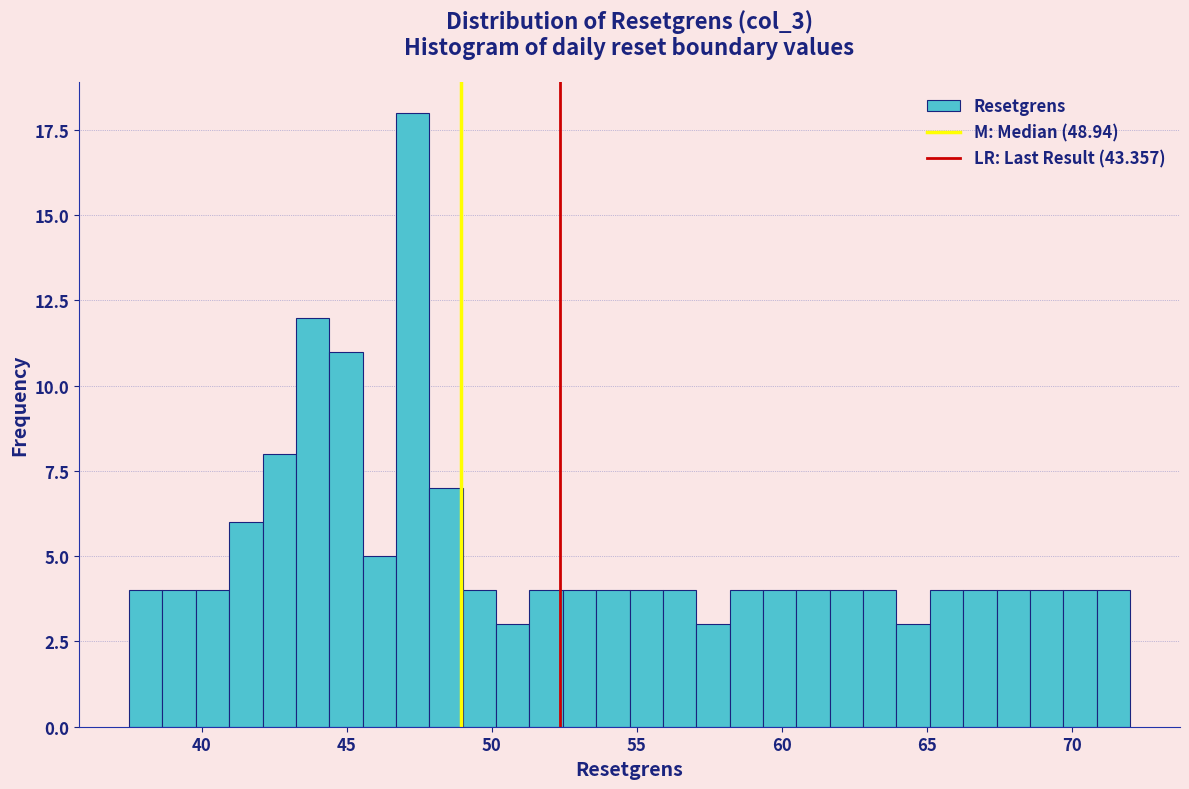

Around what value on the x-axis is the tallest bar? Give the approximate position of its centre, as read against the axis.

47.5